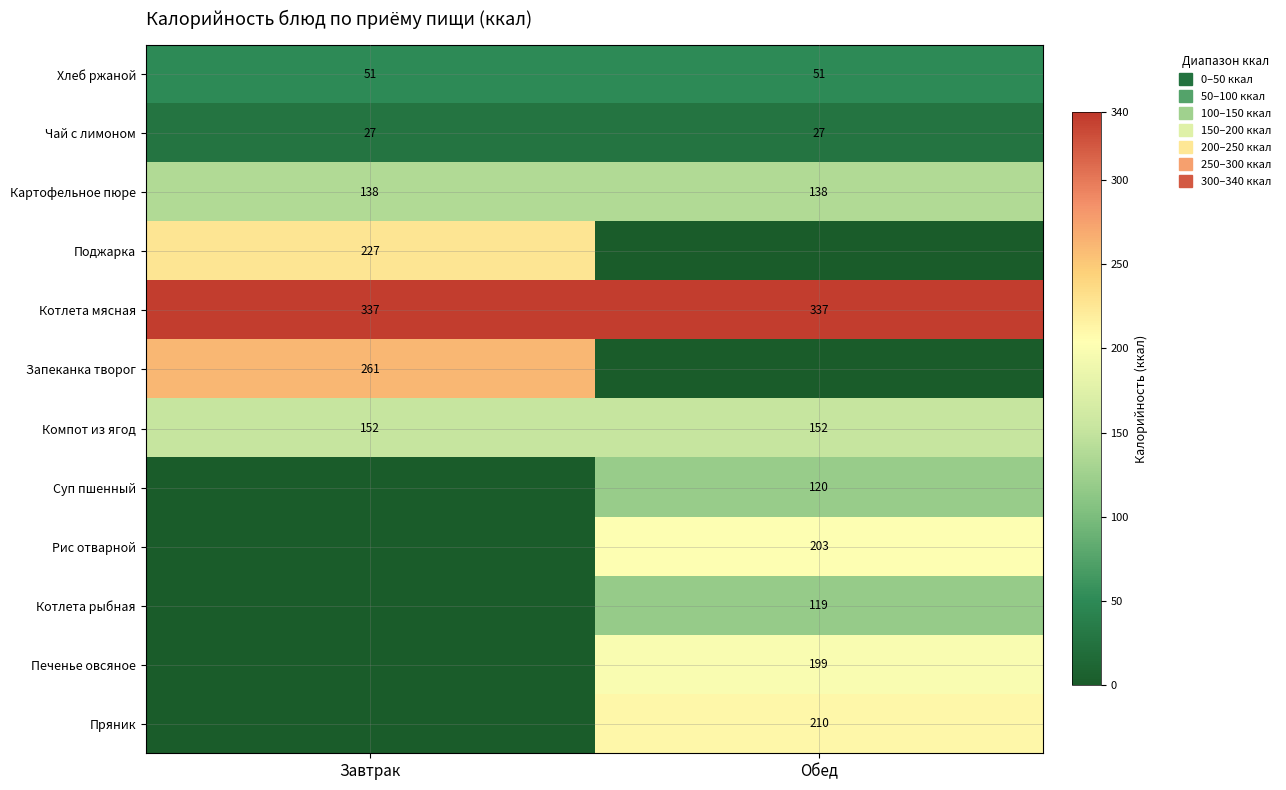

At how many categories does at least one series exceed 17?

2